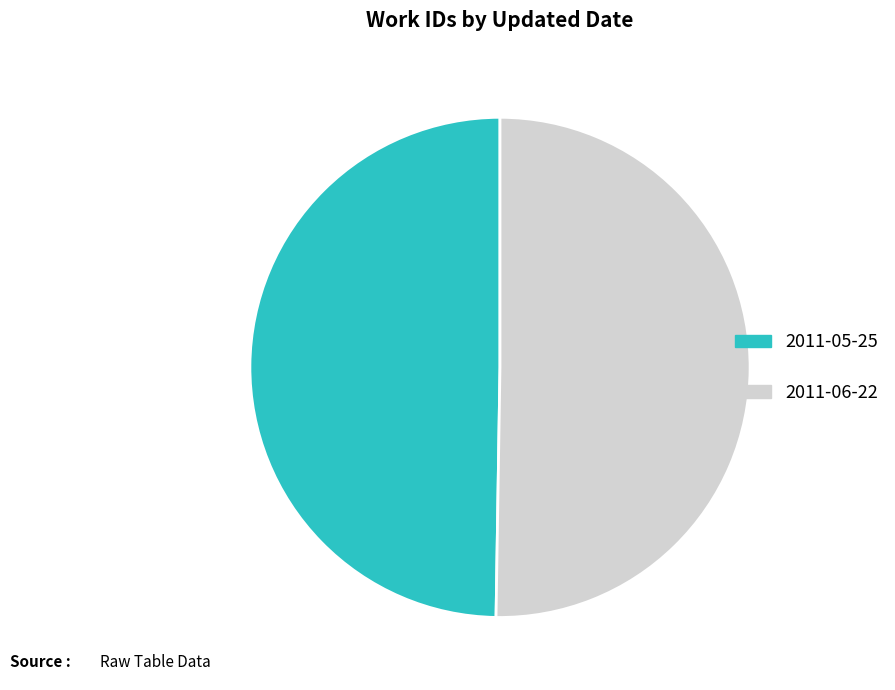

Which category has the biggest portion of the pie?

2011-06-22